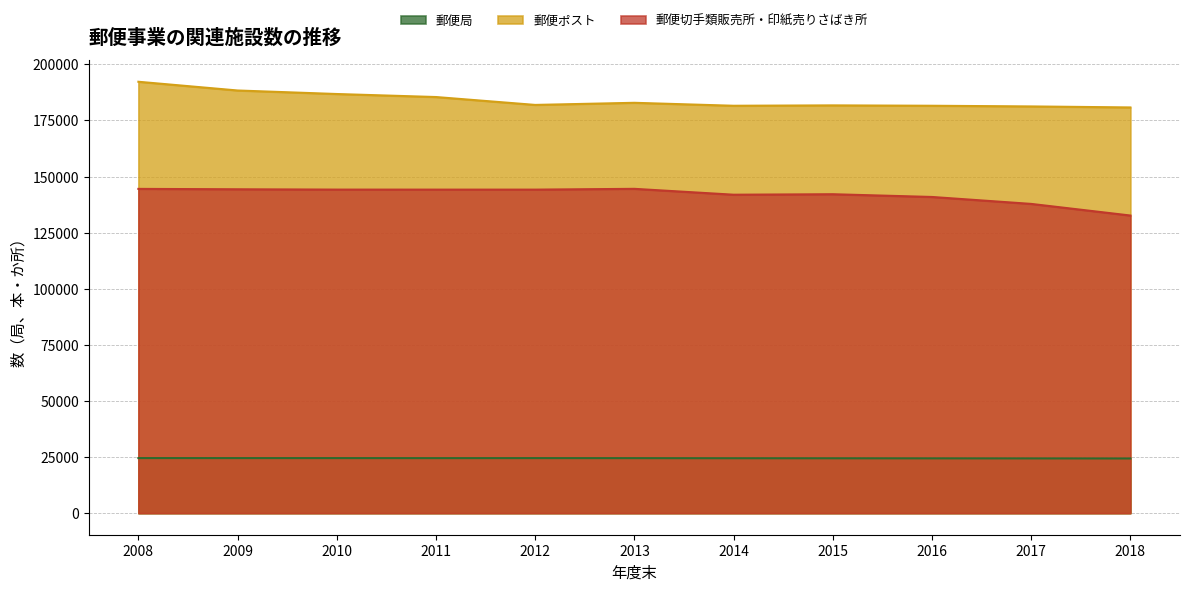

What is the average value of the 郵便ポスト series?

184015